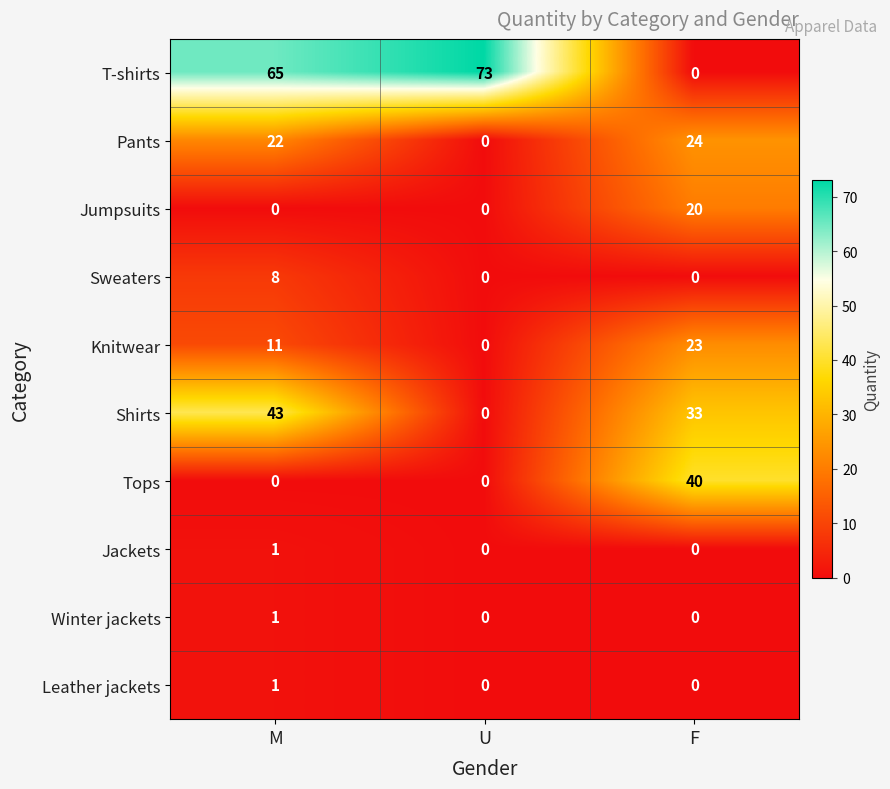

Where is Knitwear nearest to the value 11?

M